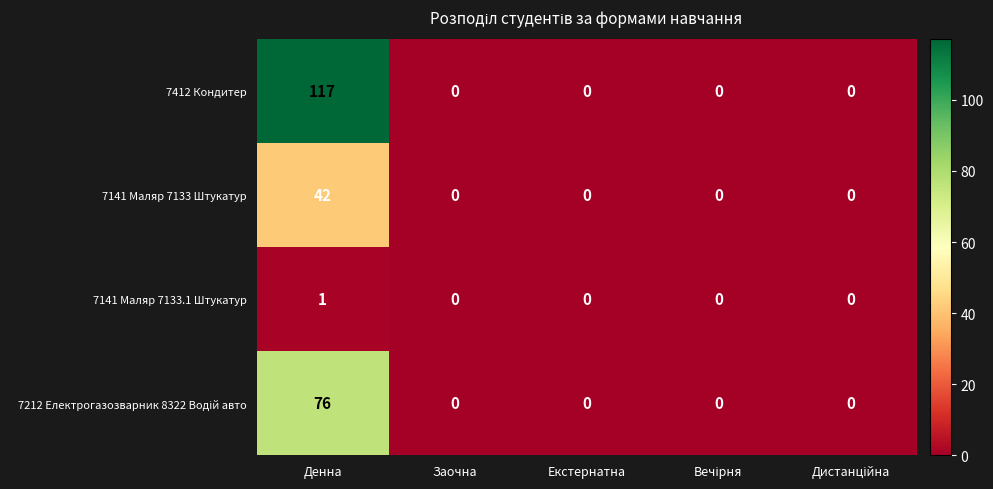

Which series has the largest range (max minus min)?

7412 Кондитер